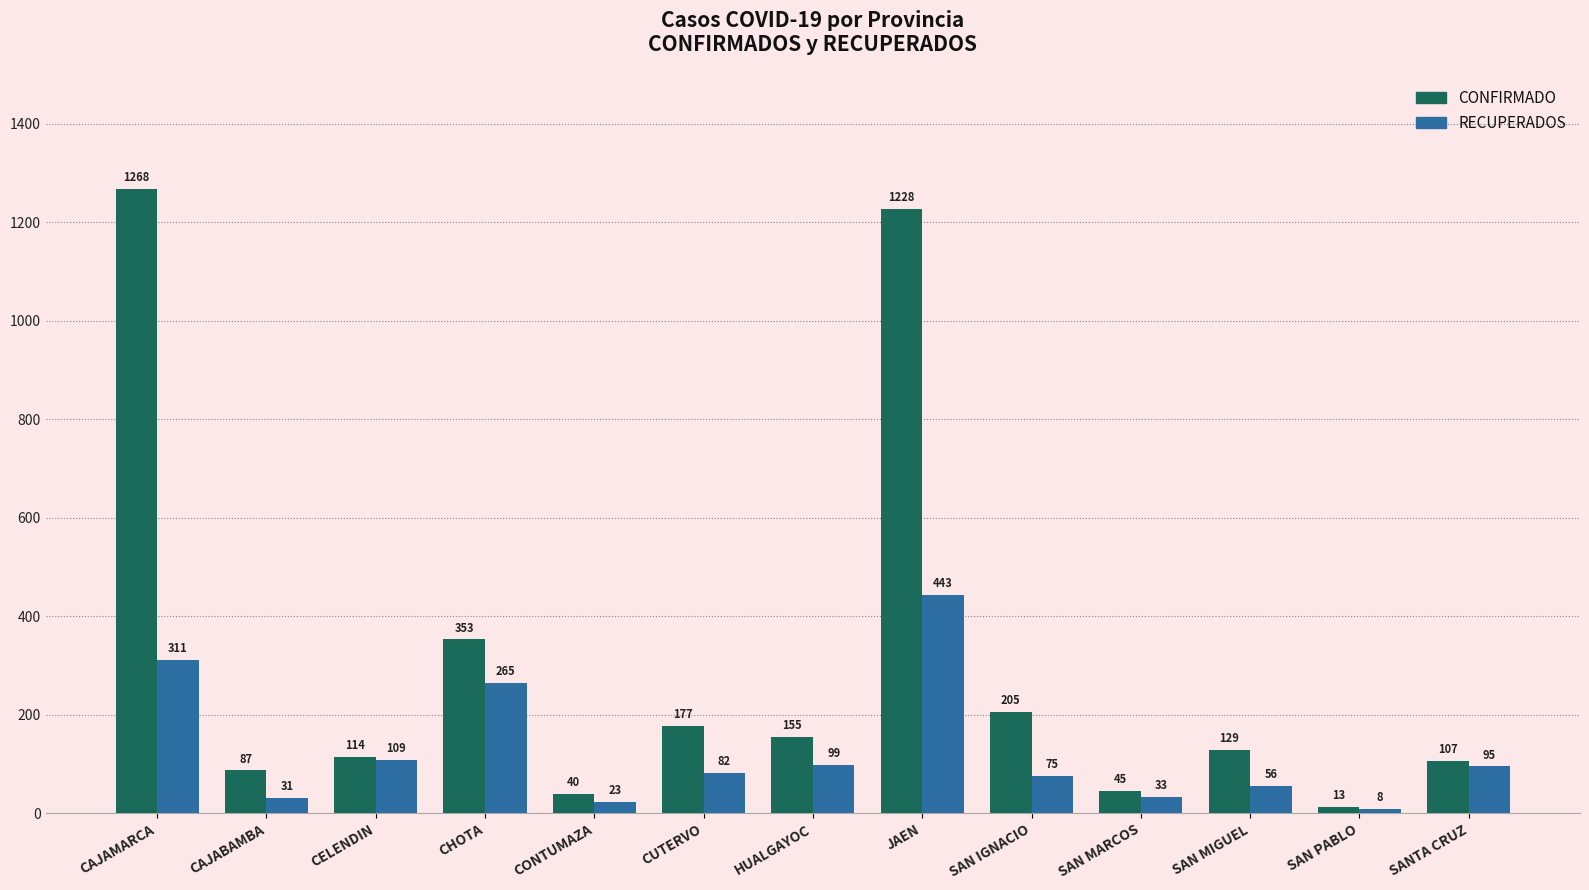

What is the label of the 2nd bar from the left?

CAJABAMBA